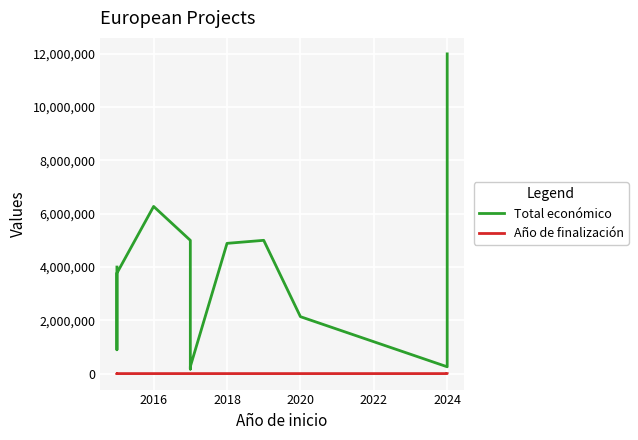

Rank the series by their maximum value, from highest to lowest.

Total económico, Año de finalización